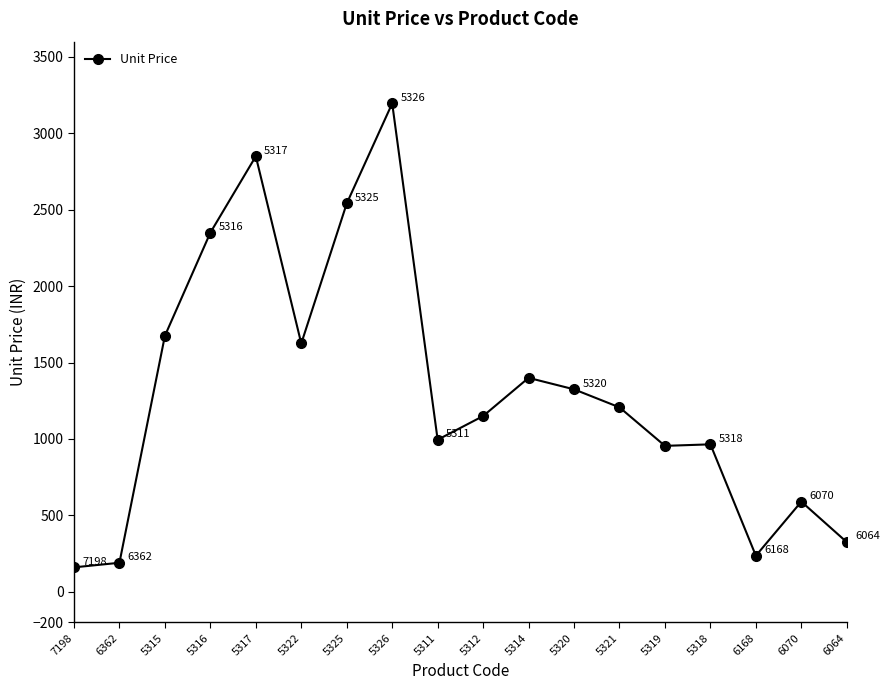

What is the change in value from 5311 to 5314?

+405